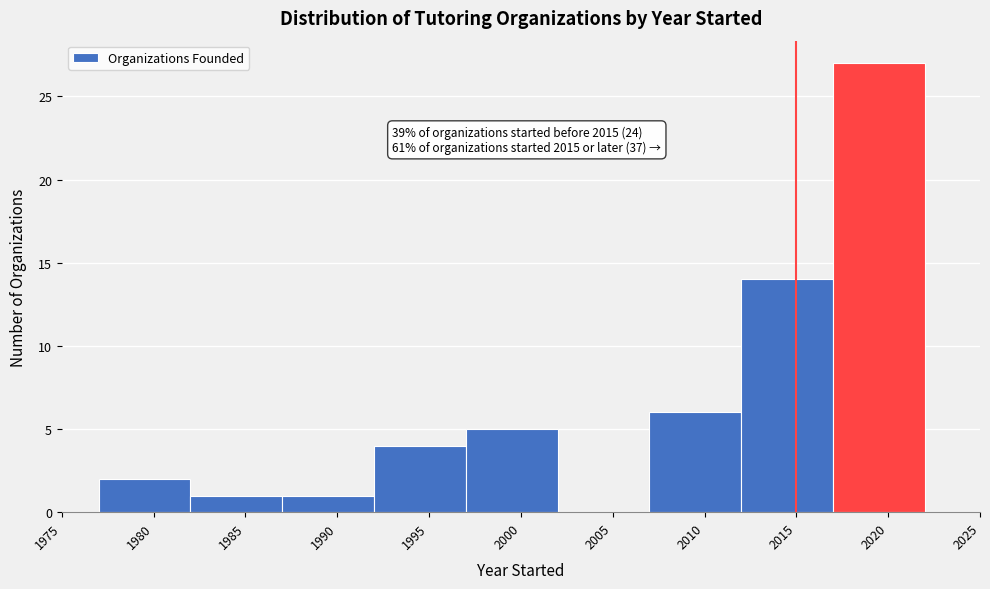

Which range on the x-axis has the tallest bar?

2017 to 2022